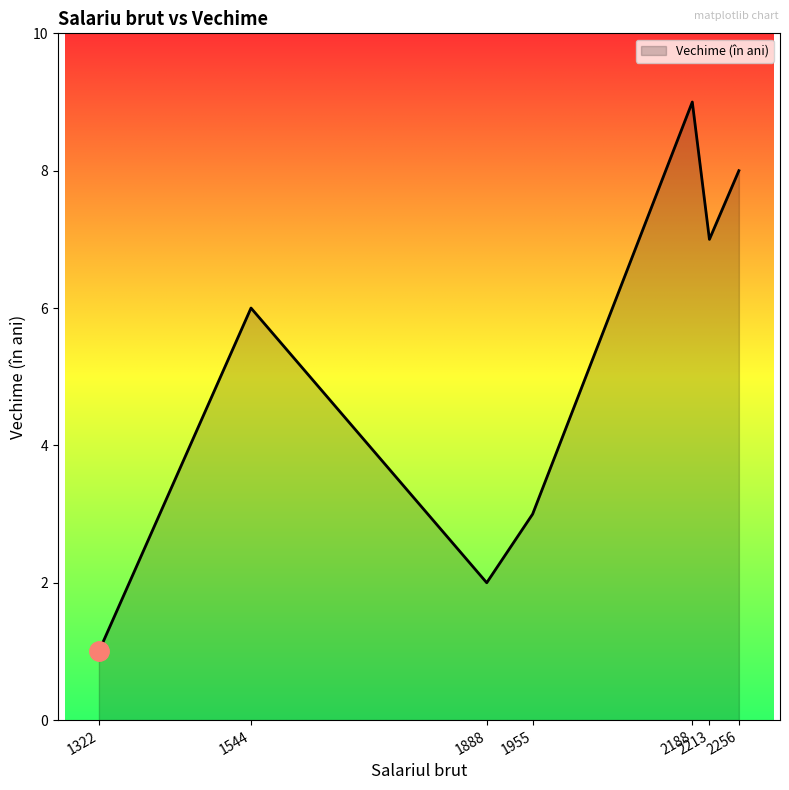

List the labels in order of value, largest first.

2188, 2256, 2213, 1544, 1955, 1888, 1322